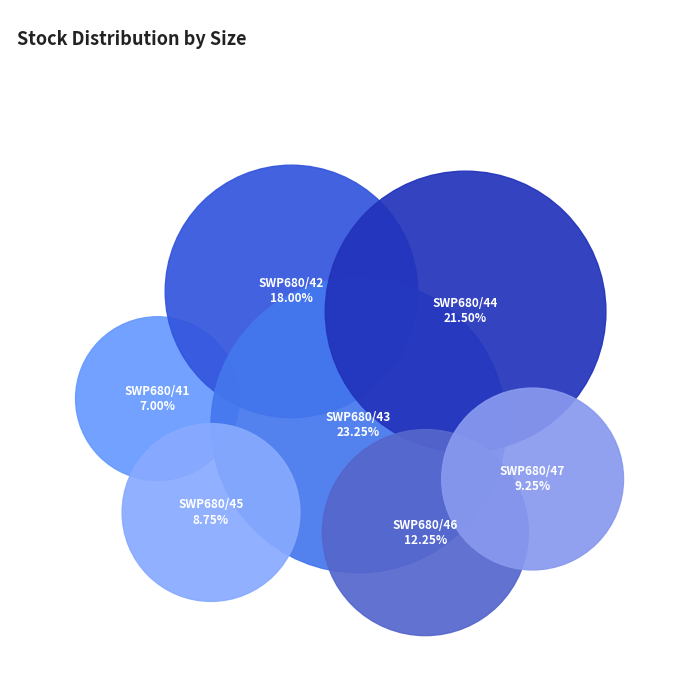

Does any single category account for the majority?

No